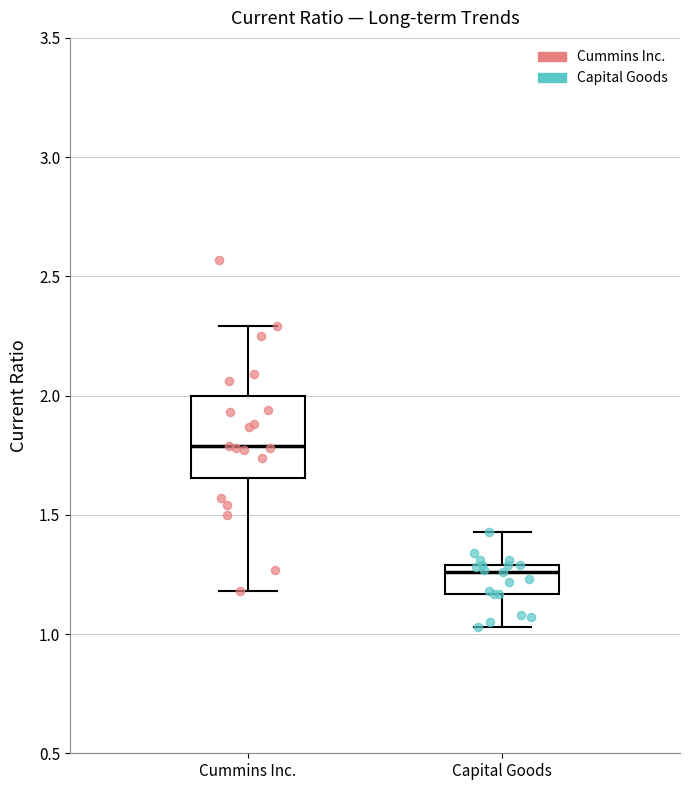

Which box is the tallest, from its lower edge to its upper edge?

Cummins Inc.